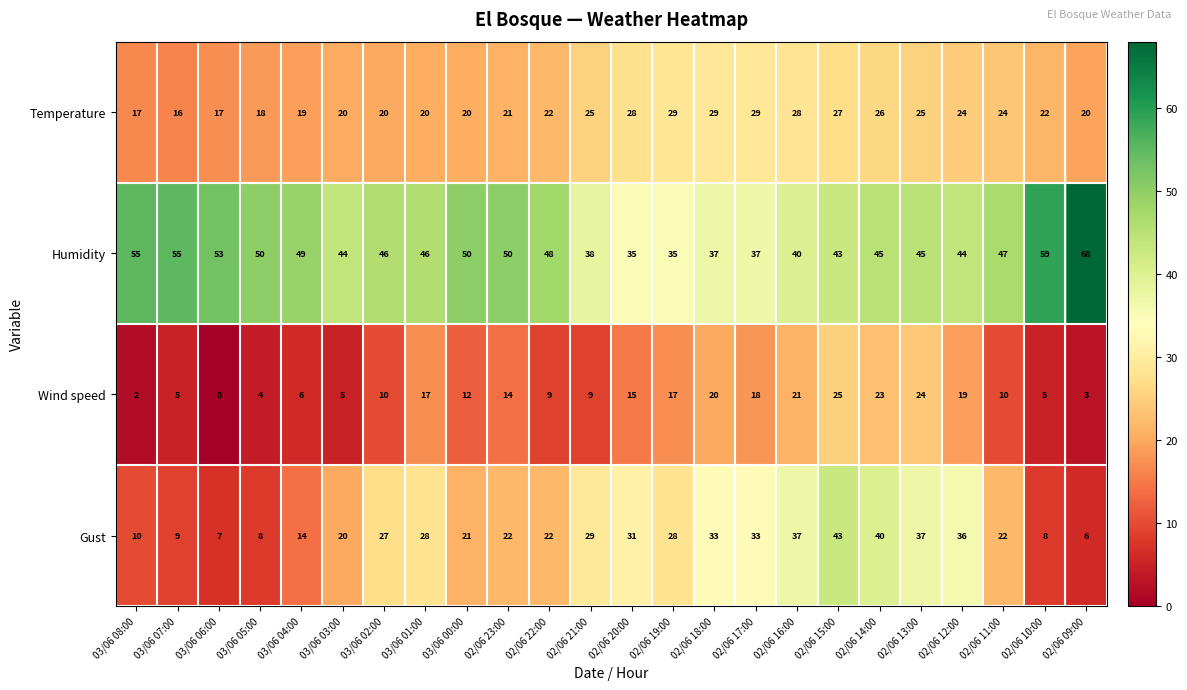

Which series changed the most between 03/06 03:00 and 02/06 13:00?

Wind speed